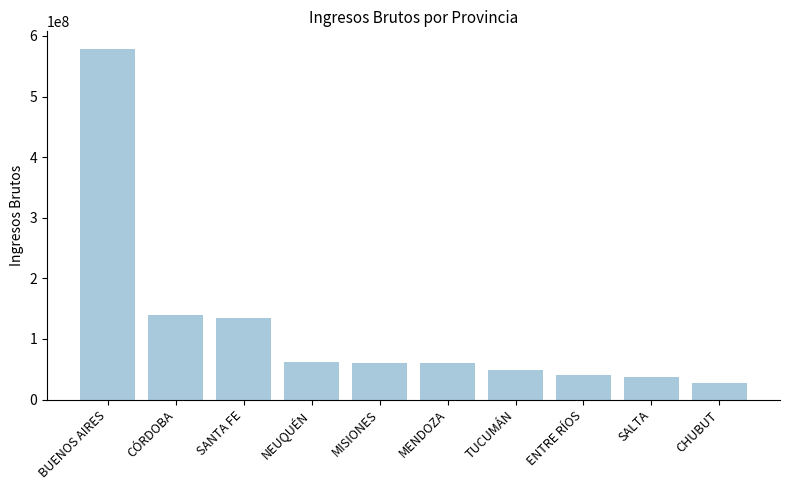

How many data points are less than 60278551?

5